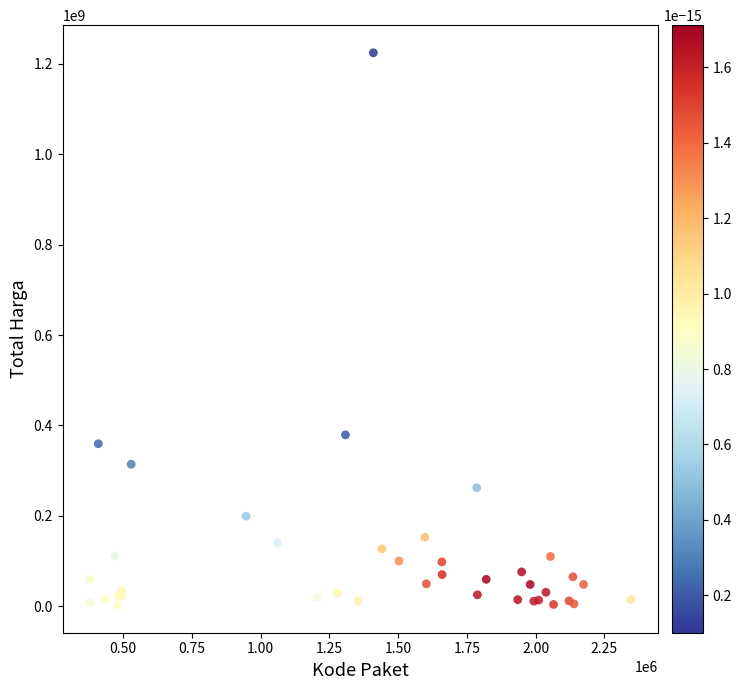

What Y value in the scatter plot is closest to 613538875?

379075000